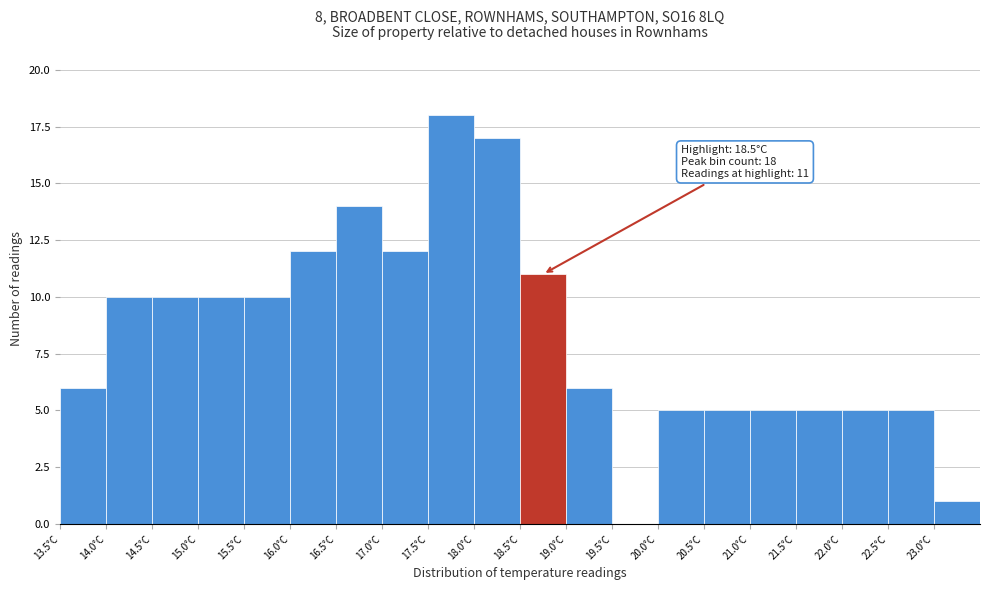

Over which range of the x-axis is the bar tallest?

17.5 to 18.0